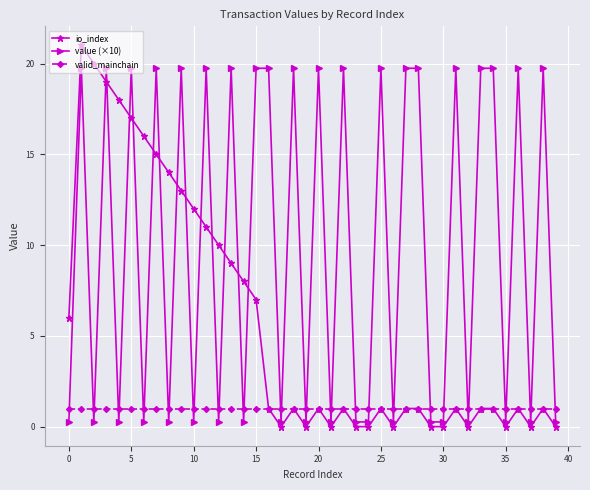

True or false: valid_mainchain and value (×10) intersect in this chart.

True